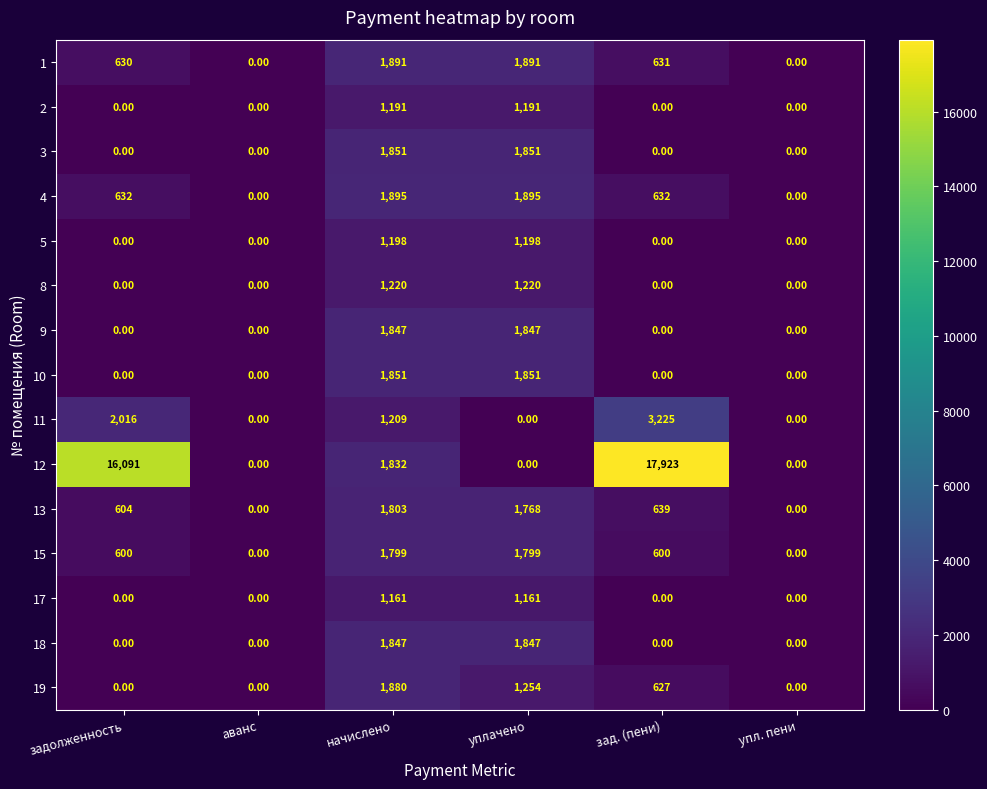

What is the sum of the 1 values at аванс and задолженность?

630